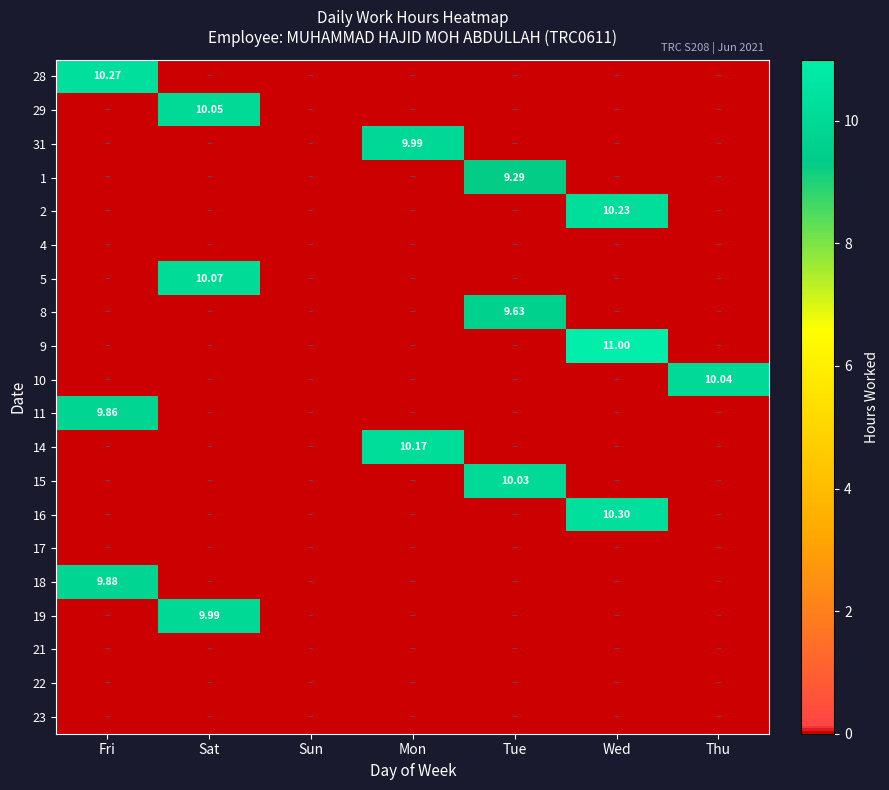

True or false: 4 has a value of 0.0 at Wed.

True